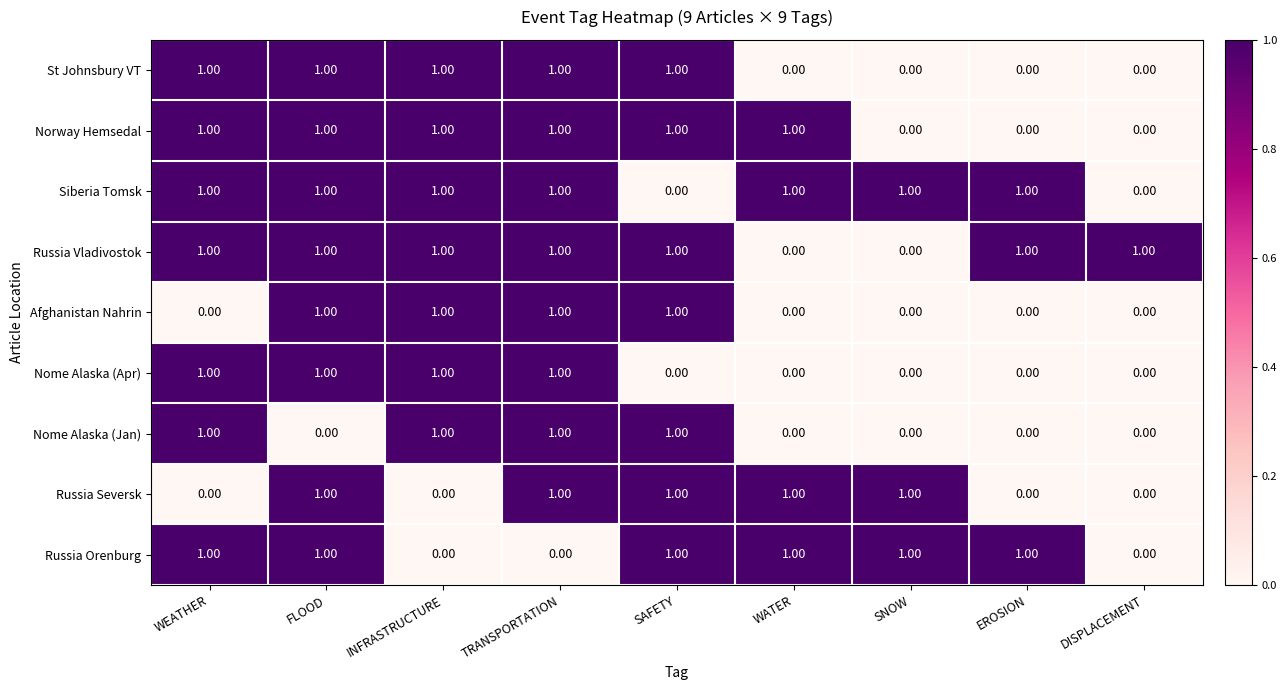

What is the total value across all series at EROSION?

3